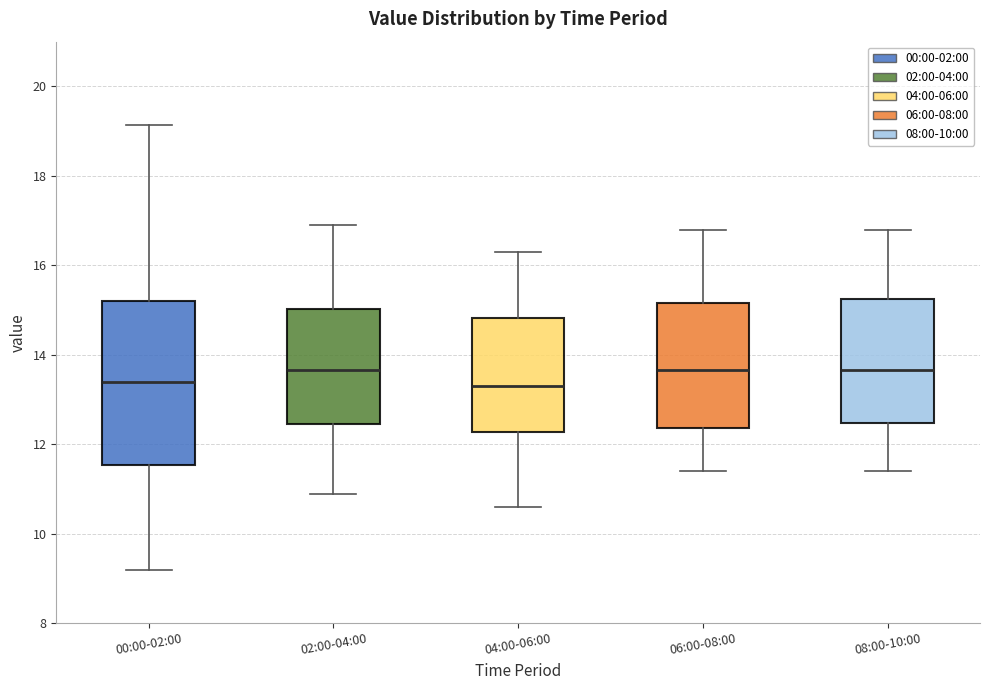

Reading left to right, transcribe this box plot: for each box, give where its median line is, the range the box spans, and where its two whiskers end, as read against the y-axis. The values are not printed on the chart, so give them approximately, as read against the axis.

00:00-02:00: median 13.4, box 11.6 to 15.2, whiskers 9.2 to 19.2
02:00-04:00: median 13.6, box 12.4 to 15.0, whiskers 11.0 to 17.0
04:00-06:00: median 13.4, box 12.2 to 14.8, whiskers 10.6 to 16.4
06:00-08:00: median 13.6, box 12.4 to 15.2, whiskers 11.4 to 16.8
08:00-10:00: median 13.6, box 12.4 to 15.2, whiskers 11.4 to 16.8